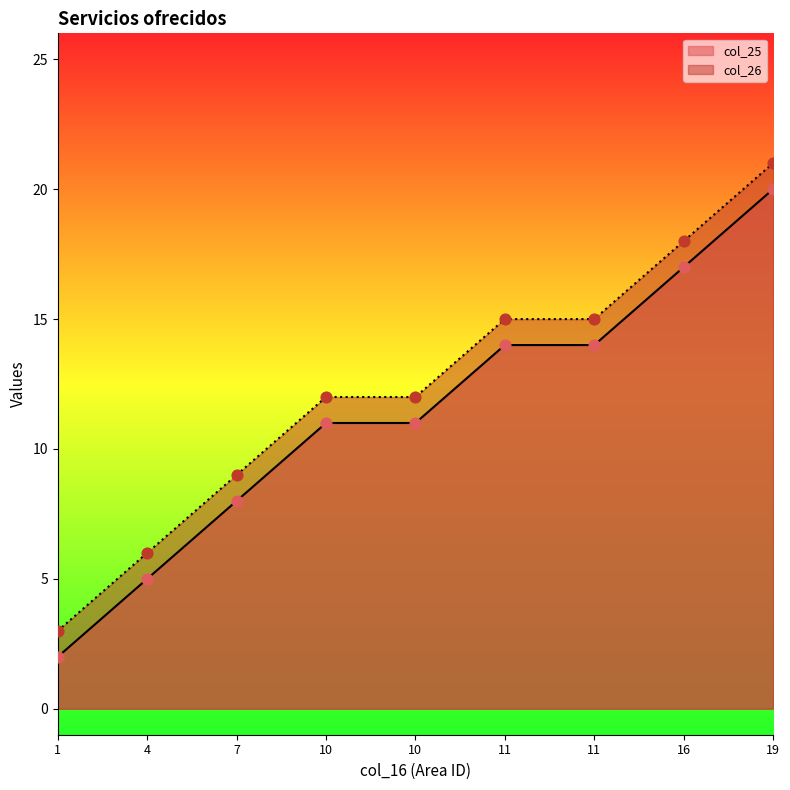

What are all the series names shown in the legend?

col_25, col_26